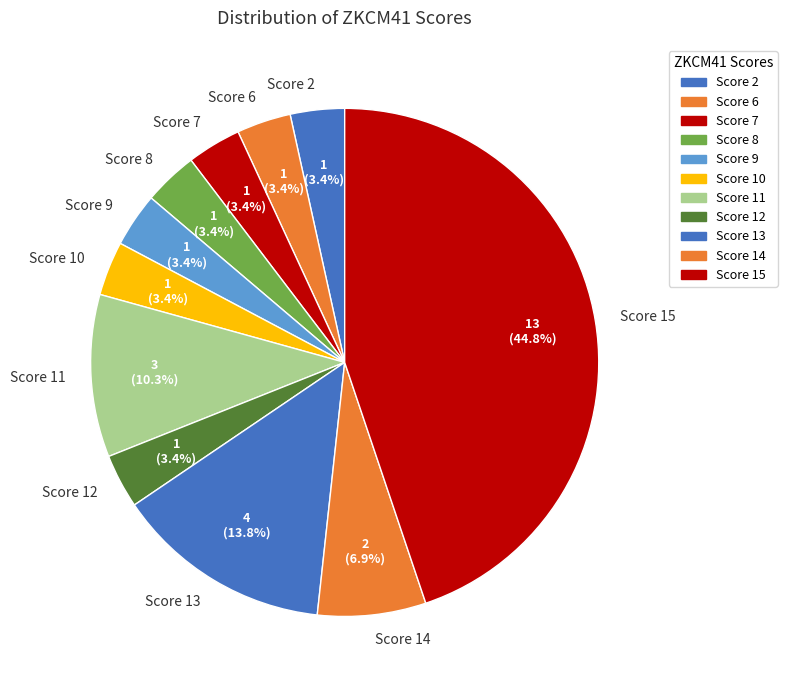

Does Score 8 represent more than half of the total?

No